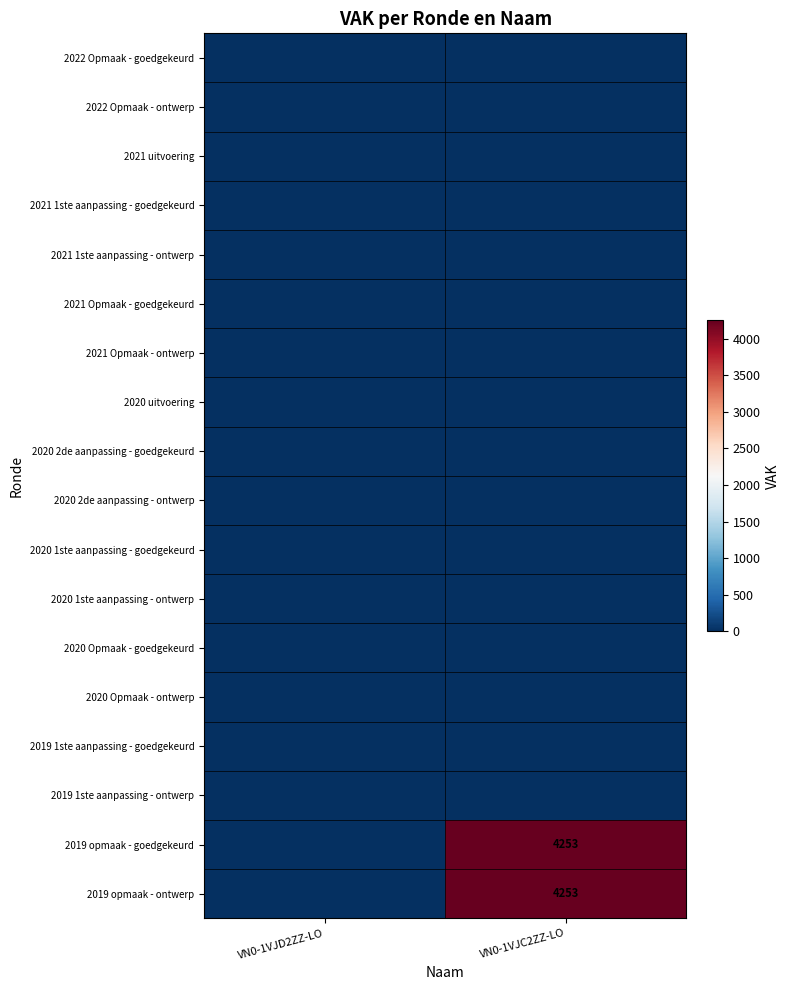

Where is 2020 2de aanpassing - goedgekeurd nearest to the value 0?

VN0-1VJD2ZZ-LO